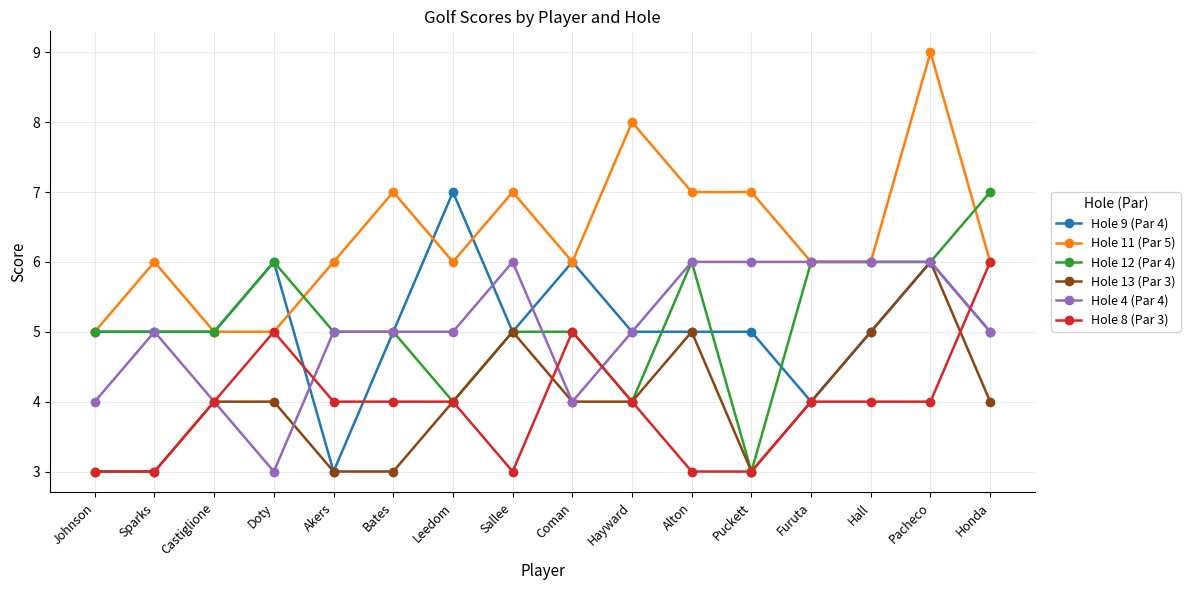

What are all the series names shown in the legend?

Hole 9 (Par 4), Hole 11 (Par 5), Hole 12 (Par 4), Hole 13 (Par 3), Hole 4 (Par 4), Hole 8 (Par 3)